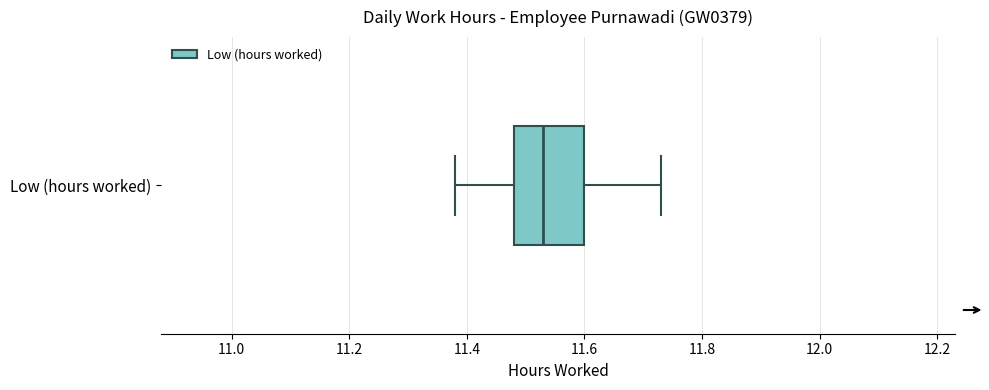

Transcribe this box plot: give where the median line is, the range the box spans, and where the two whiskers end, as read against the x-axis. The values are not printed on the chart, so give them approximately, as read against the axis.

median 11.54, box 11.48 to 11.60, whiskers 11.38 to 11.74